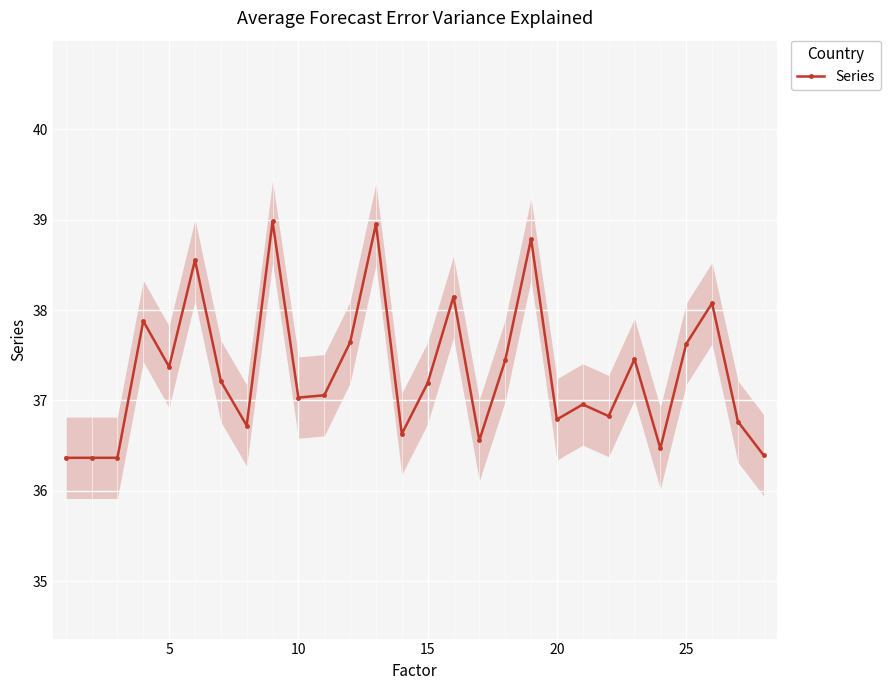

Is it true that Series equals 18.6 at 20?

False